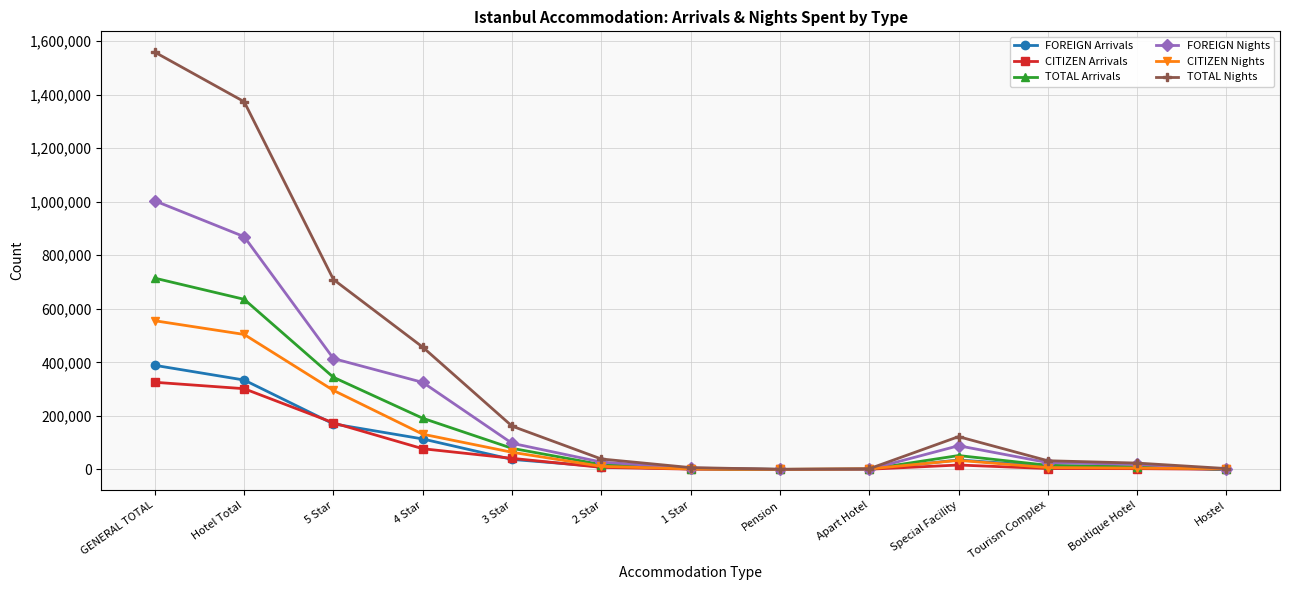

Count the number of categories in the chart.

13